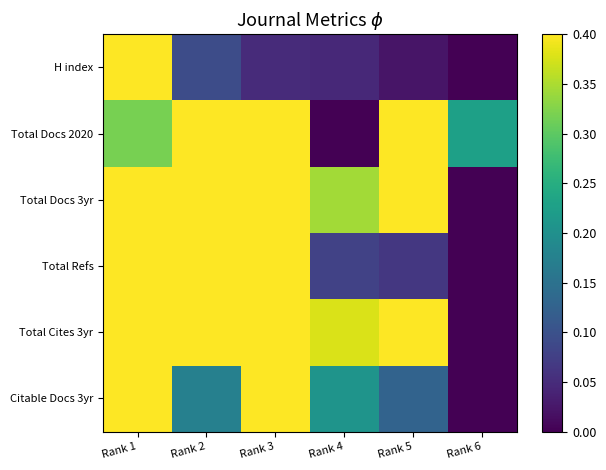

List the series in order of their peak value, highest first.

H index, Total Docs 2020, Total Docs 3yr, Total Refs, Total Cites 3yr, Citable Docs 3yr